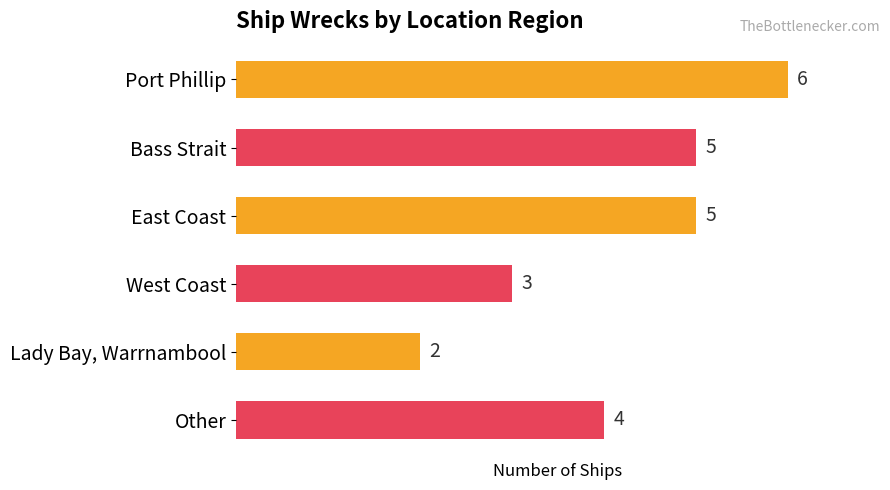

What is the sum of all values?

25